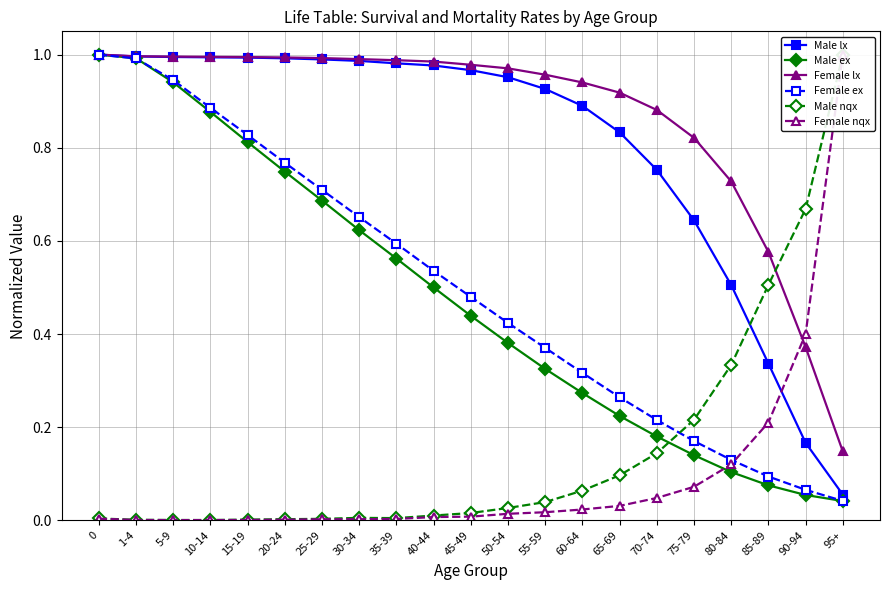

The value of Male lx at 50-54 is 1.0. True or false?

True